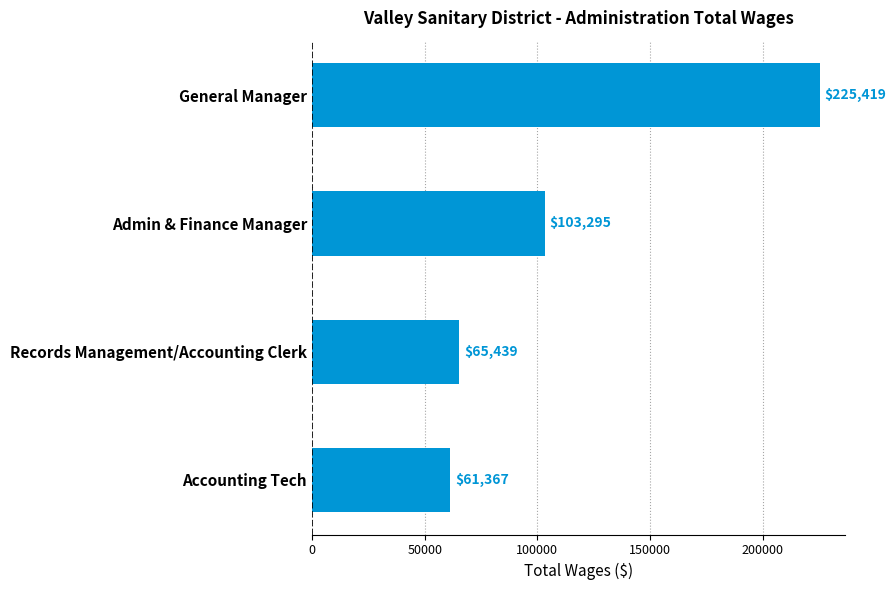

What is the minimum value shown in the chart?

61367